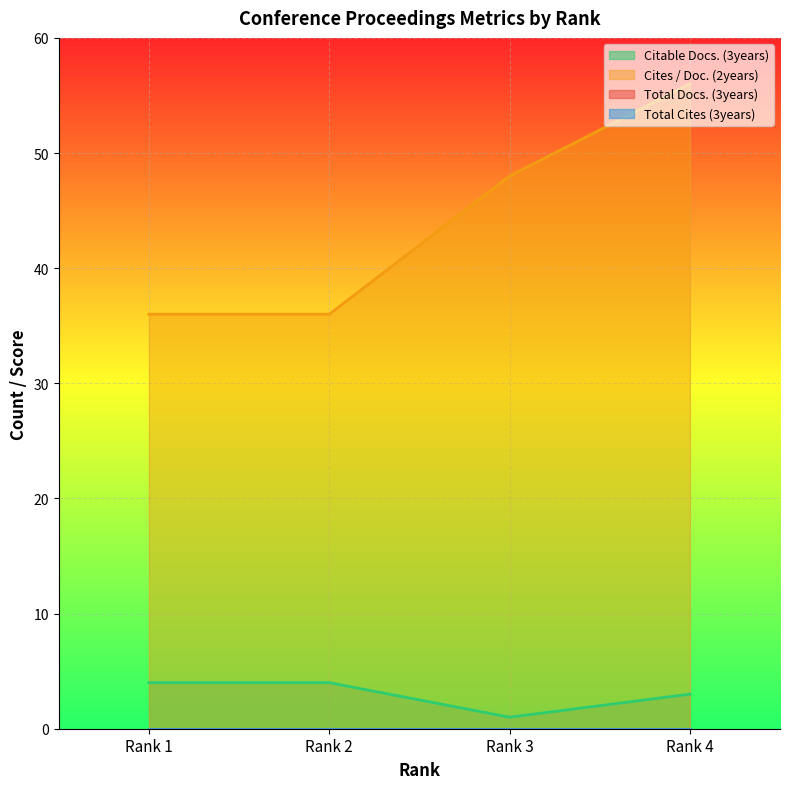

At which category is the sum across all series the highest?

Rank 4